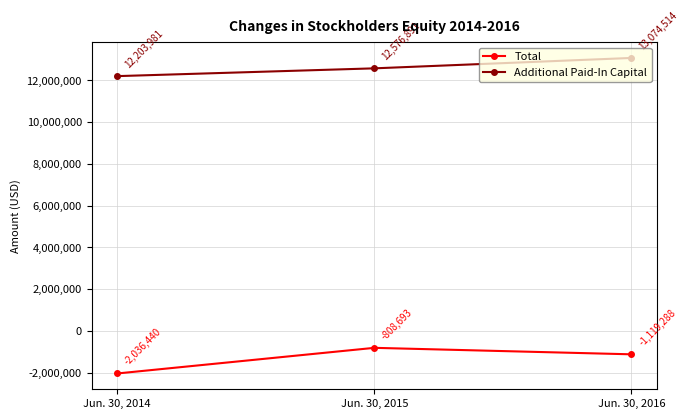

What is the smallest value displayed?

-2036440